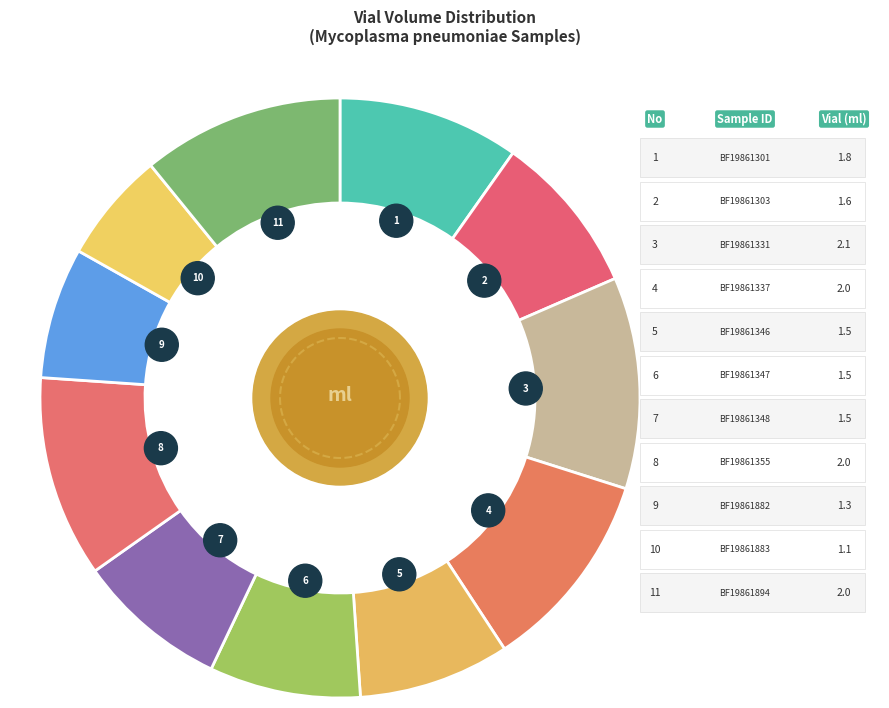

Rank the categories by value from lowest to highest.

BF19861883, BF19861882, BF19861346, BF19861347, BF19861348, BF19861303, BF19861301, BF19861337, BF19861355, BF19861894, BF19861331